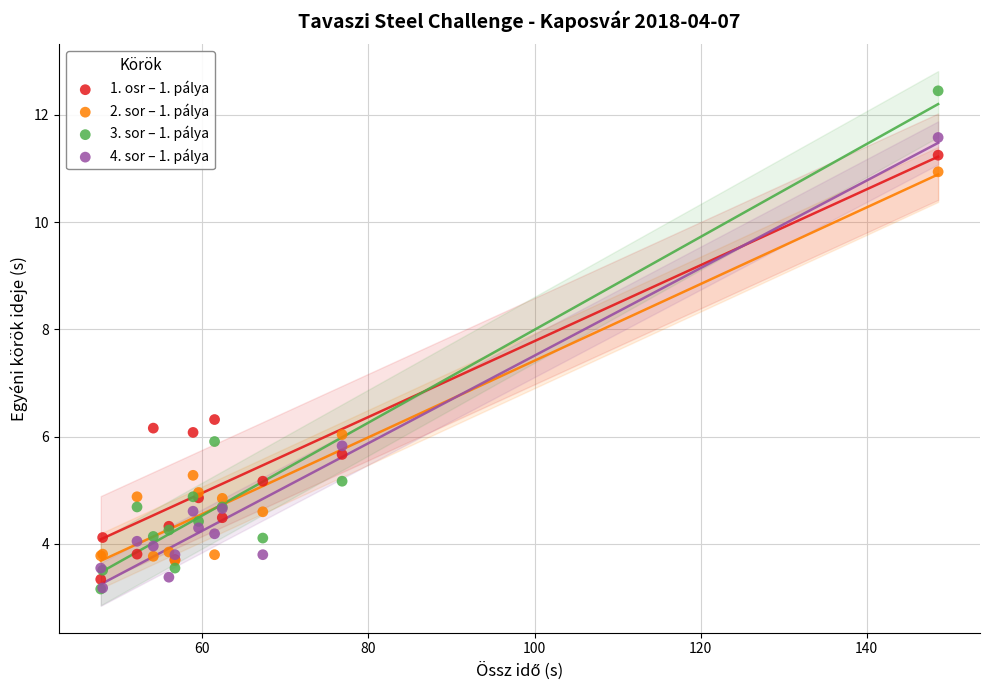

Across all series, what Y value is closest to 7?

6.3